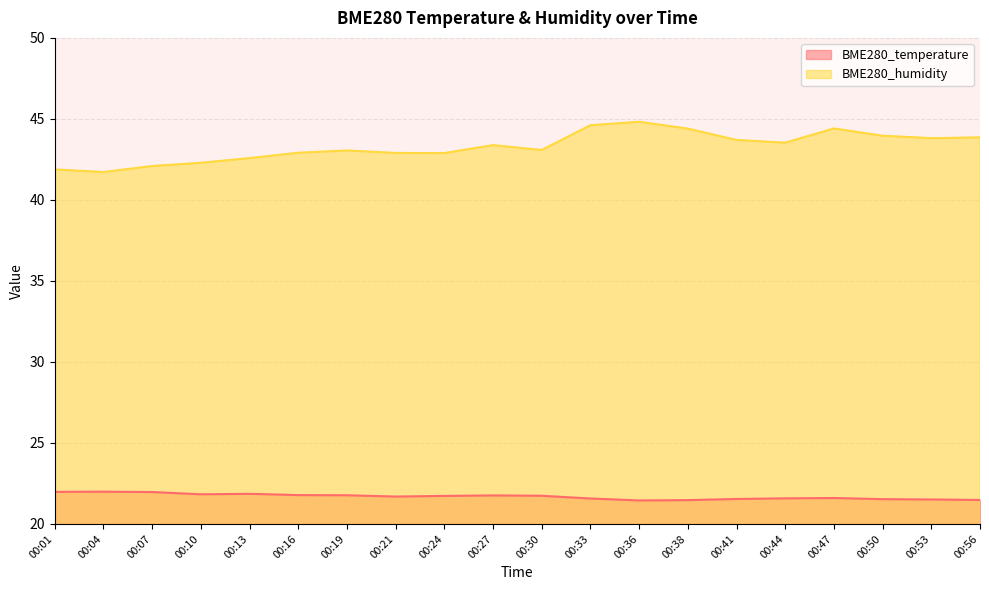

What is the total value across all series at 00:41?

65.2